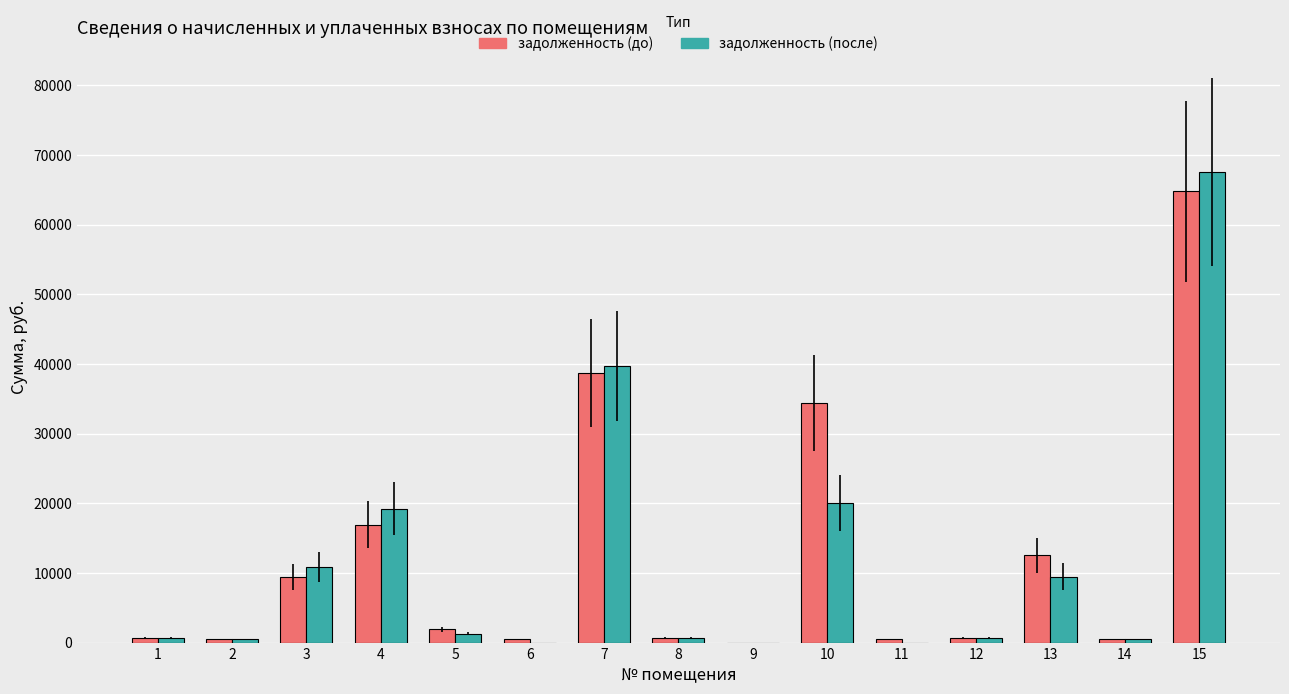

Which series changed the most between 7 and 13?

задолженность (после)